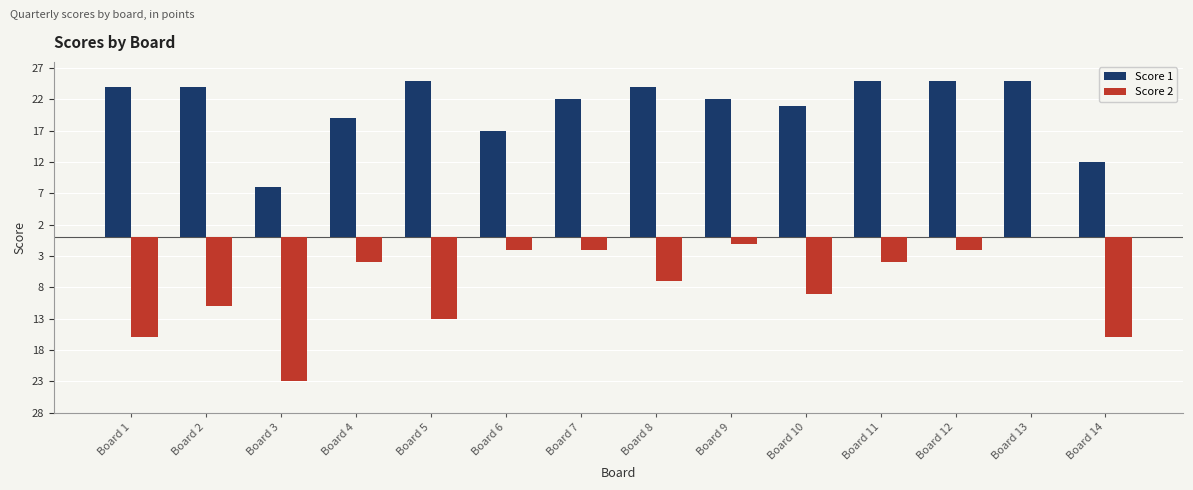

What is the spread (max minus min) of values at Board 5?

38